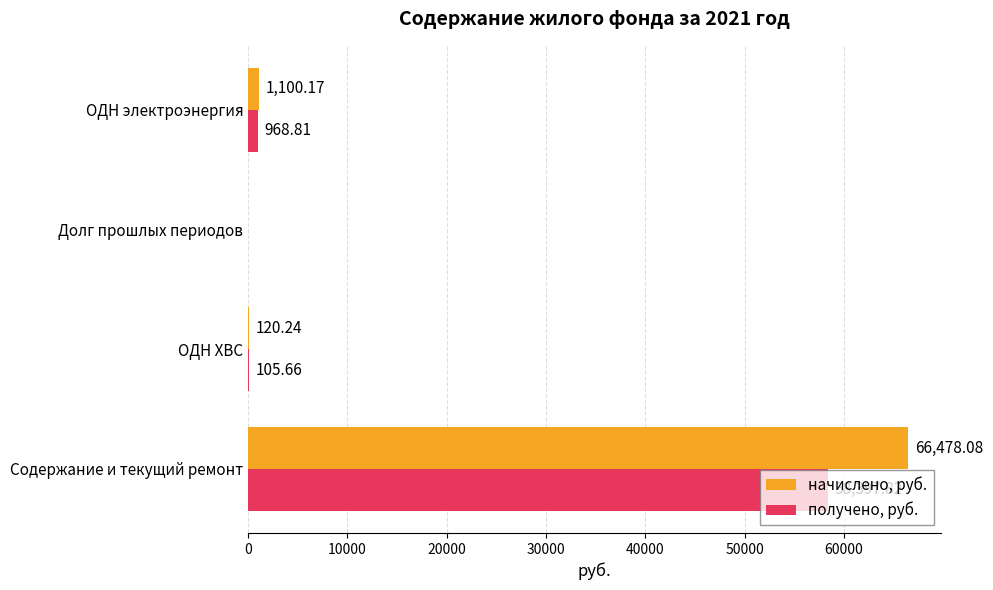

Which series changed the most between Содержание и текущий ремонт and ОДН ХВС?

начислено, руб.